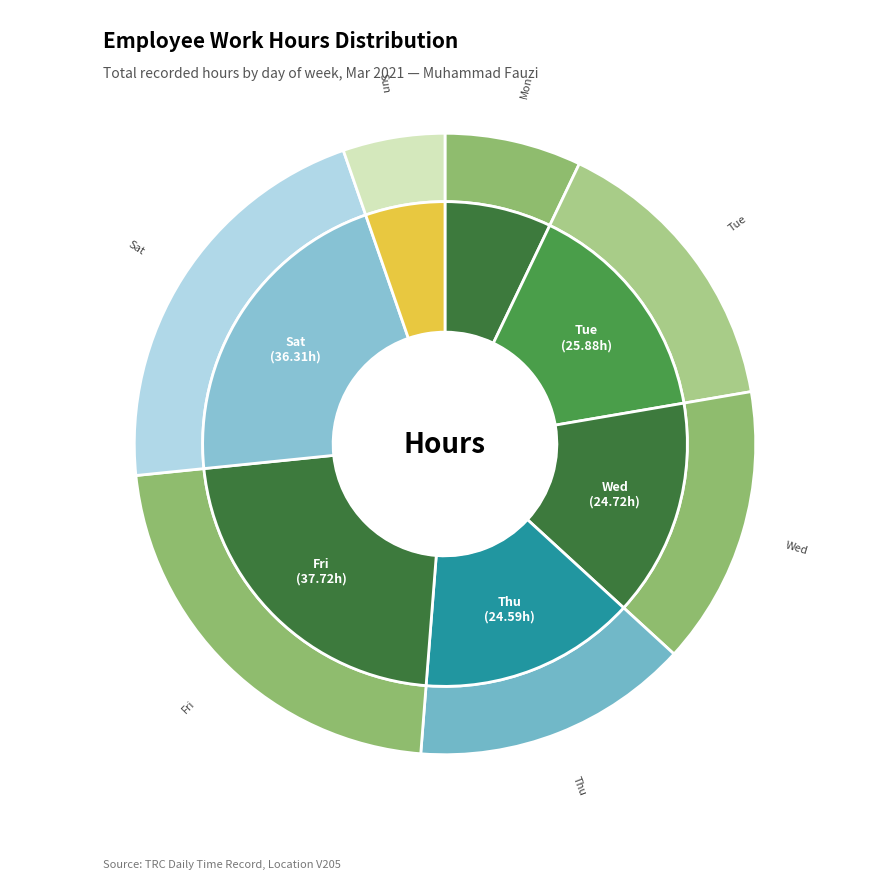

What percentage is the Mon slice, to the nearest percent?

7%